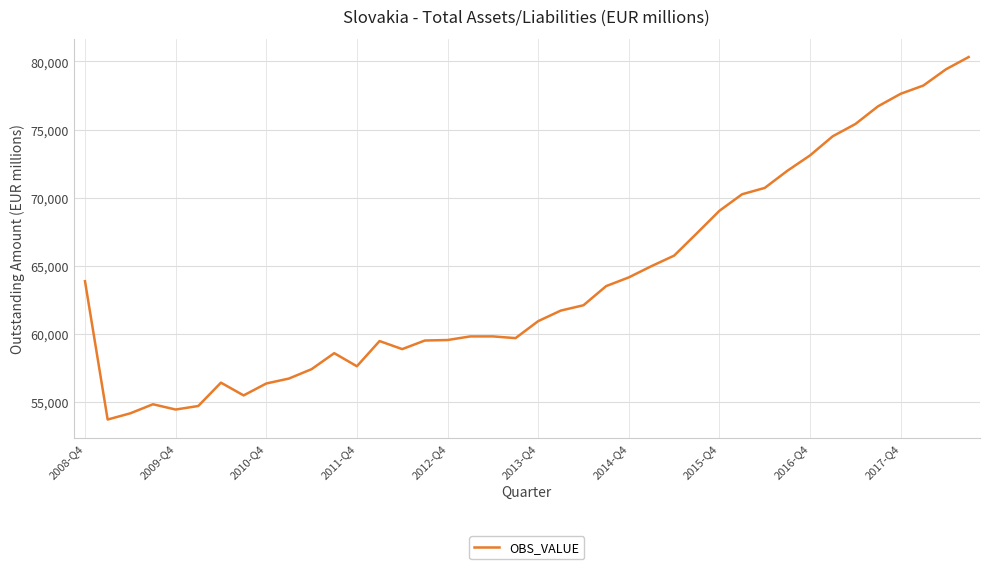

What is the minimum value shown in the chart?

53732.4